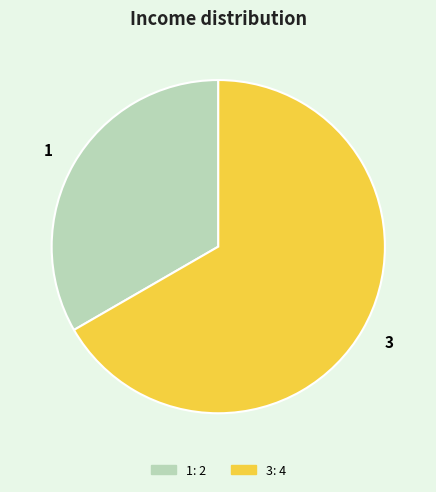

Between 1: 2 and 3: 4, which is larger?

3: 4